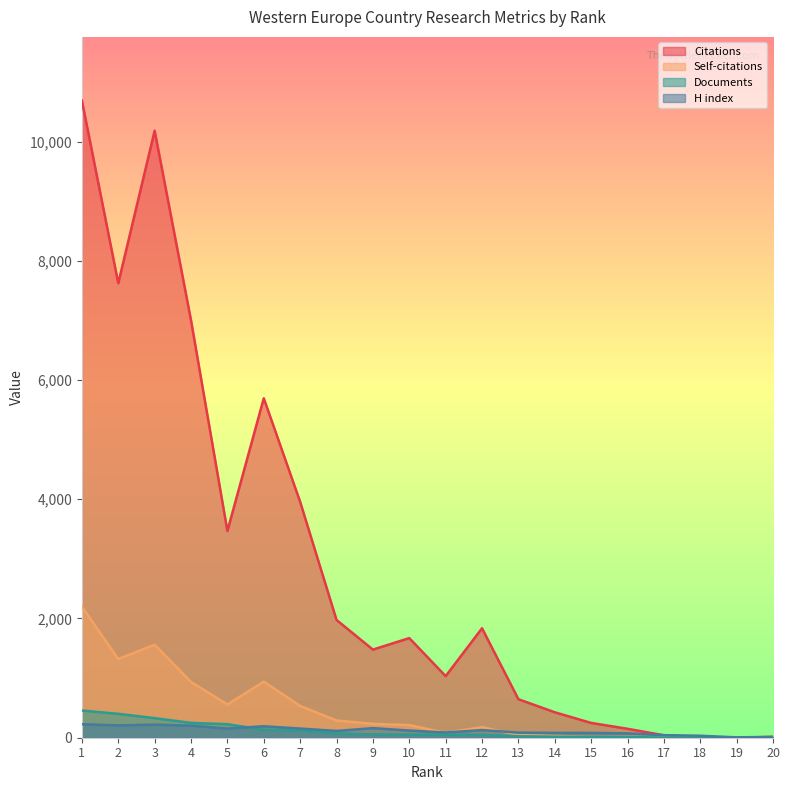

How many lines are shown in the chart?

4